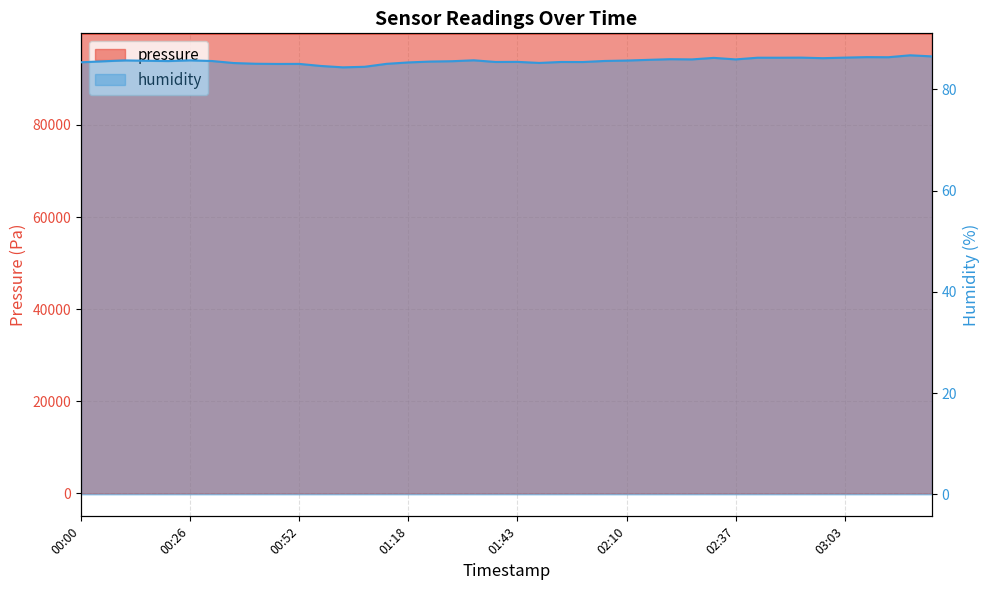

What is the label of the 20th point from the left?

01:38